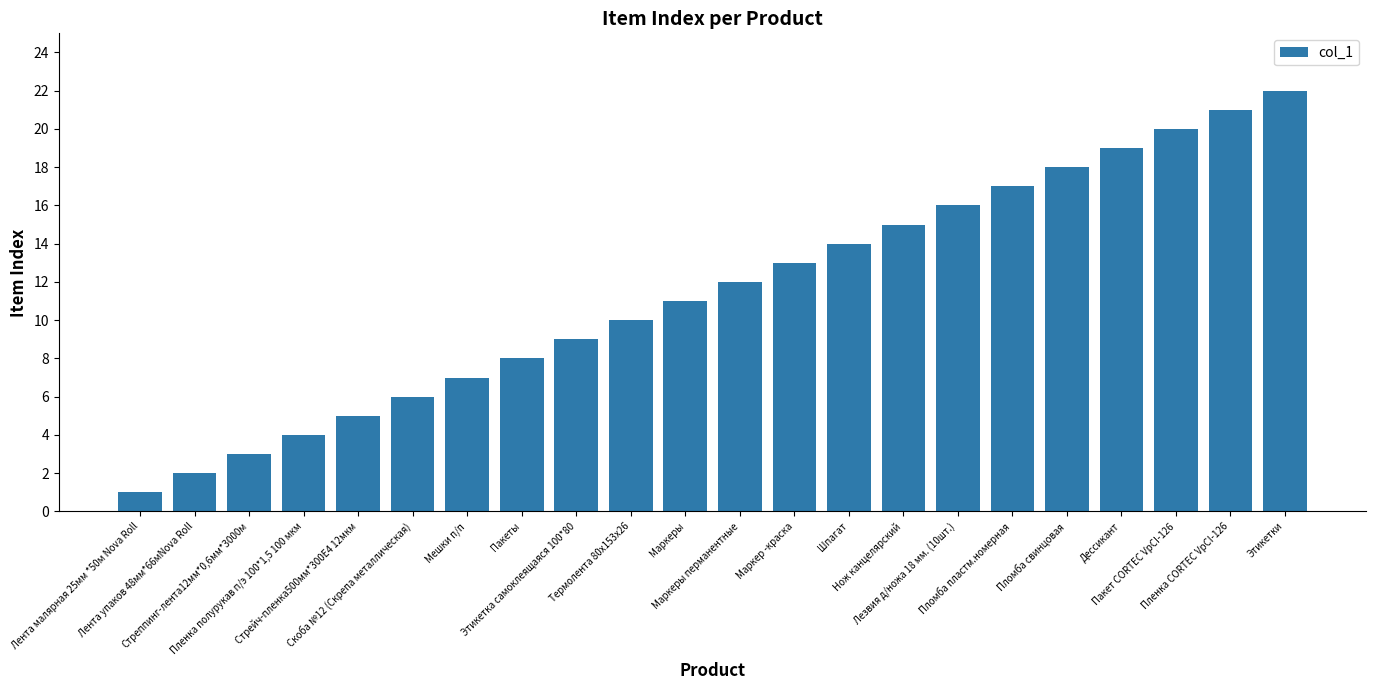

What is the difference between the maximum and minimum values?

21